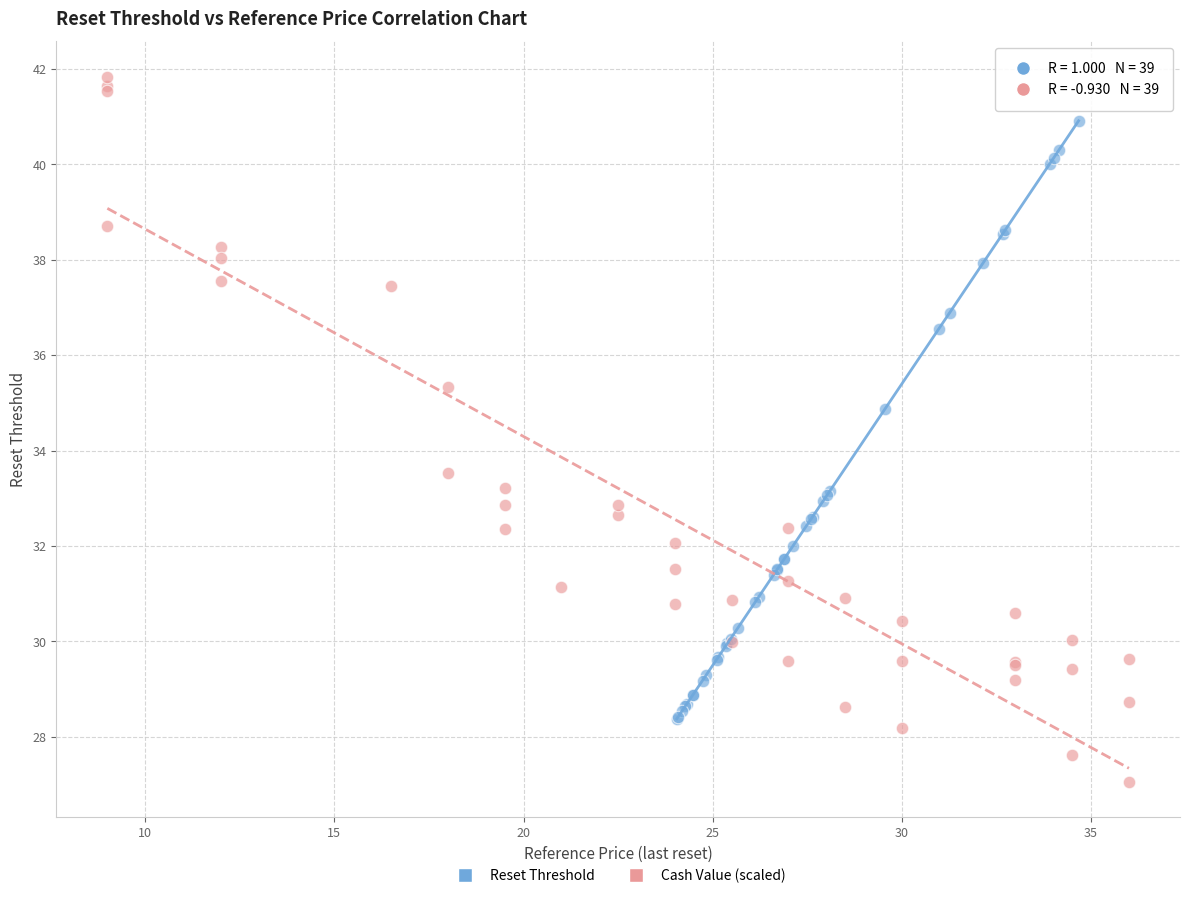

Which series has the largest Y range (max minus min)?

Cash Value (scaled)